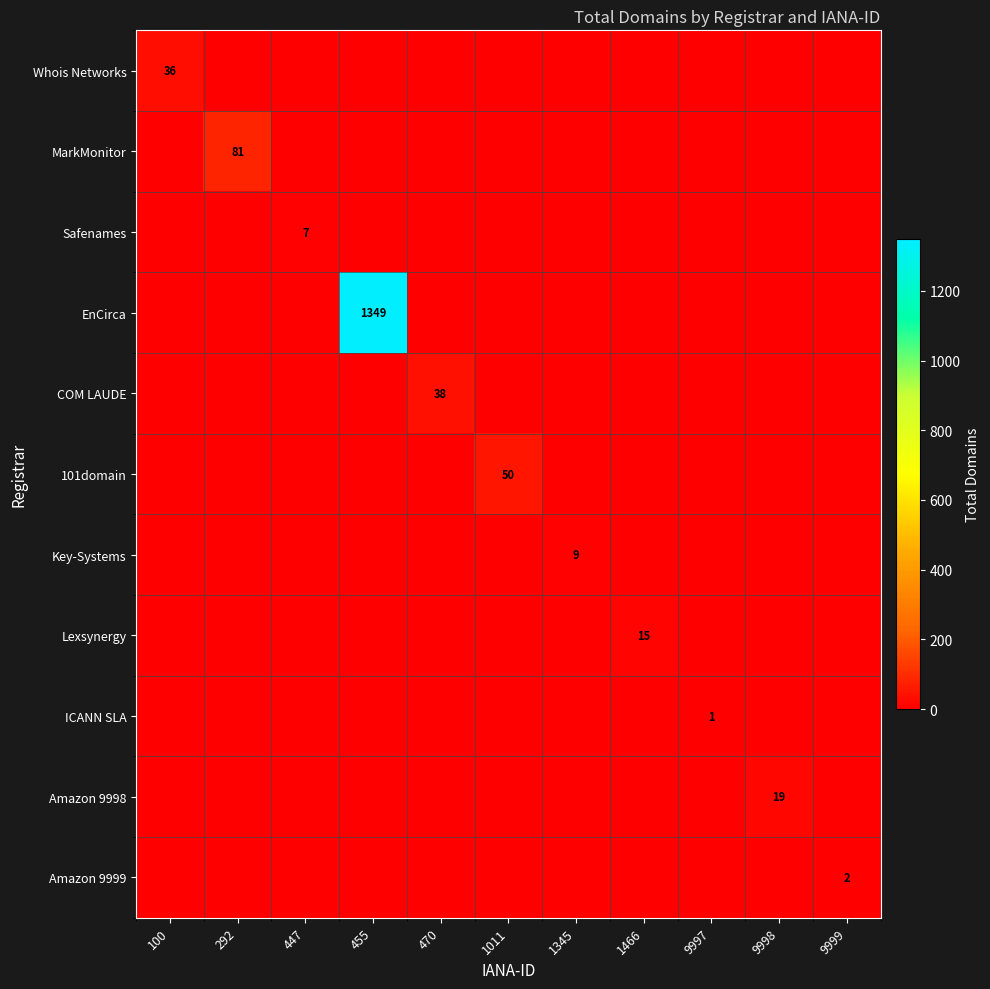

How many categories are shown in the chart?

11